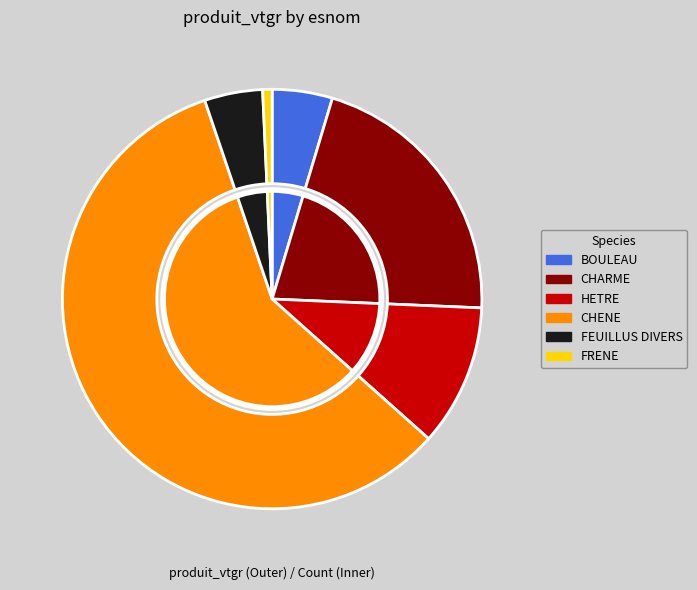

What is the change in value from CHARME to FEUILLUS DIVERS?

-37.7